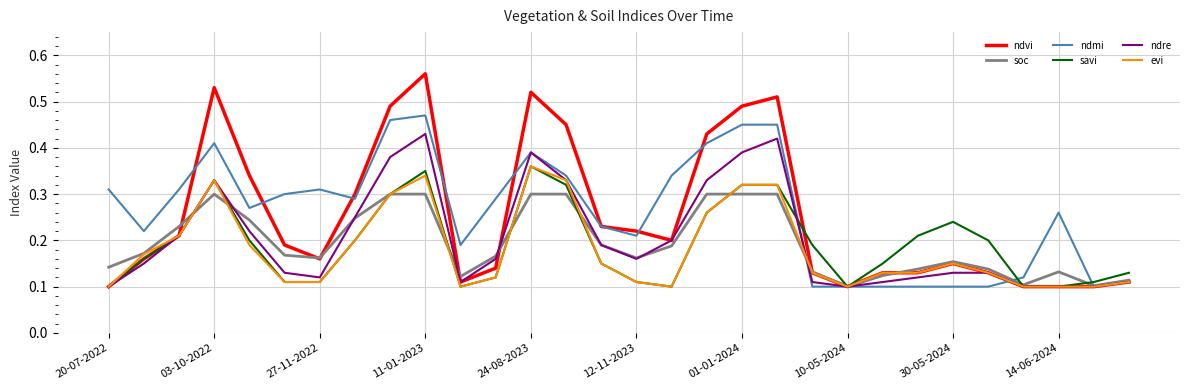

Which series has the largest range (max minus min)?

ndvi